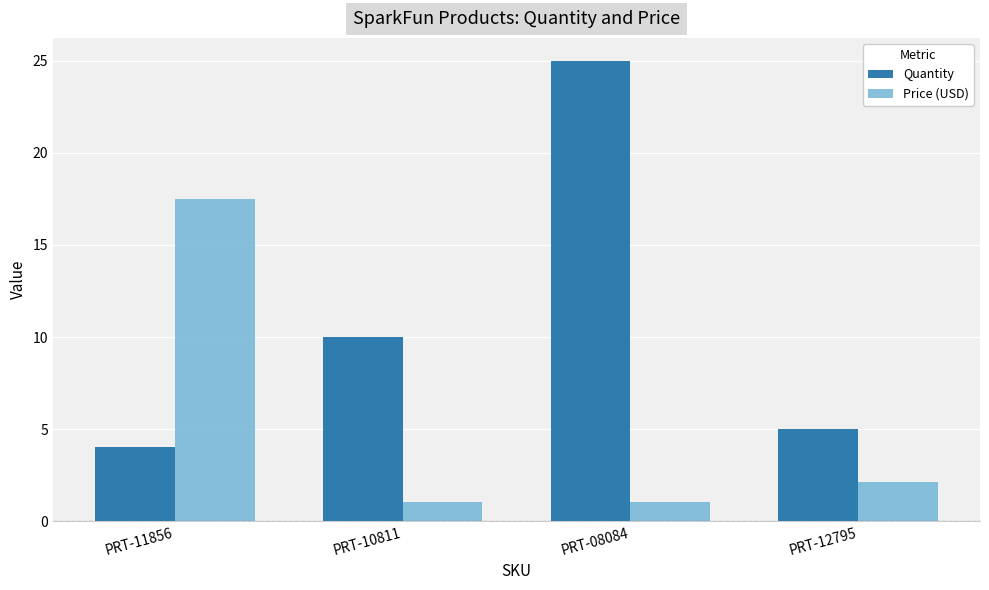

What is the value of the Price (USD) bar at the 2nd from the left?

1.1